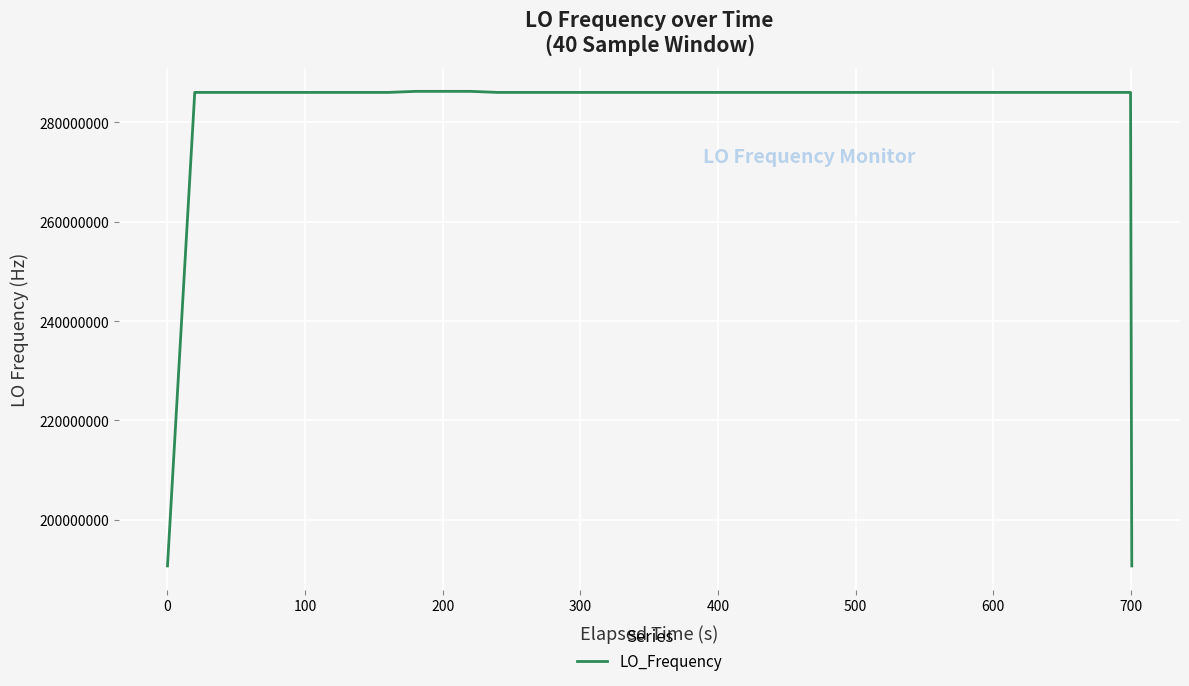

How many lines are shown in the chart?

1